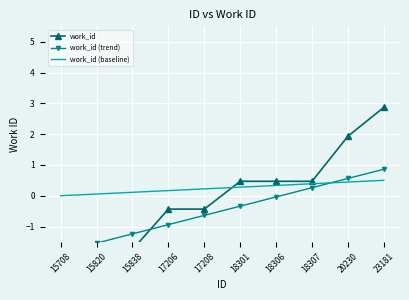

Reading right to left, what are all the values shown in this chart?

work_id: 2.9	1.9	0.5	0.5	0.5	-0.4	-0.4	-1.7	-1.7	-1.8
work_id (trend): 0.9	0.6	0.3	-0.0	-0.3	-0.6	-0.9	-1.2	-1.5	-1.8
work_id (baseline): 0.5	0.4	0.4	0.3	0.3	0.2	0.2	0.1	0.1	0.0